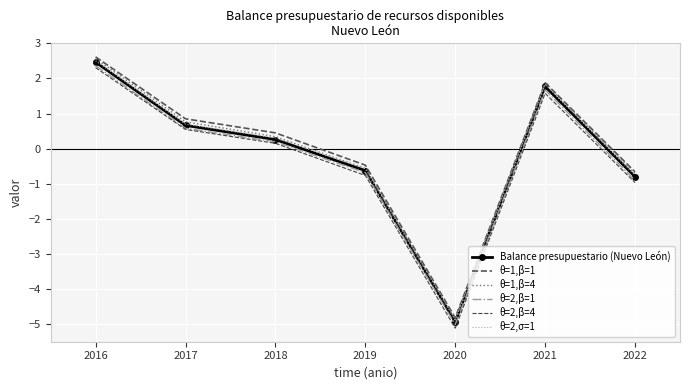

List the labels in order of θ=2,β=1 value, smallest first.

2020, 2022, 2019, 2018, 2017, 2021, 2016